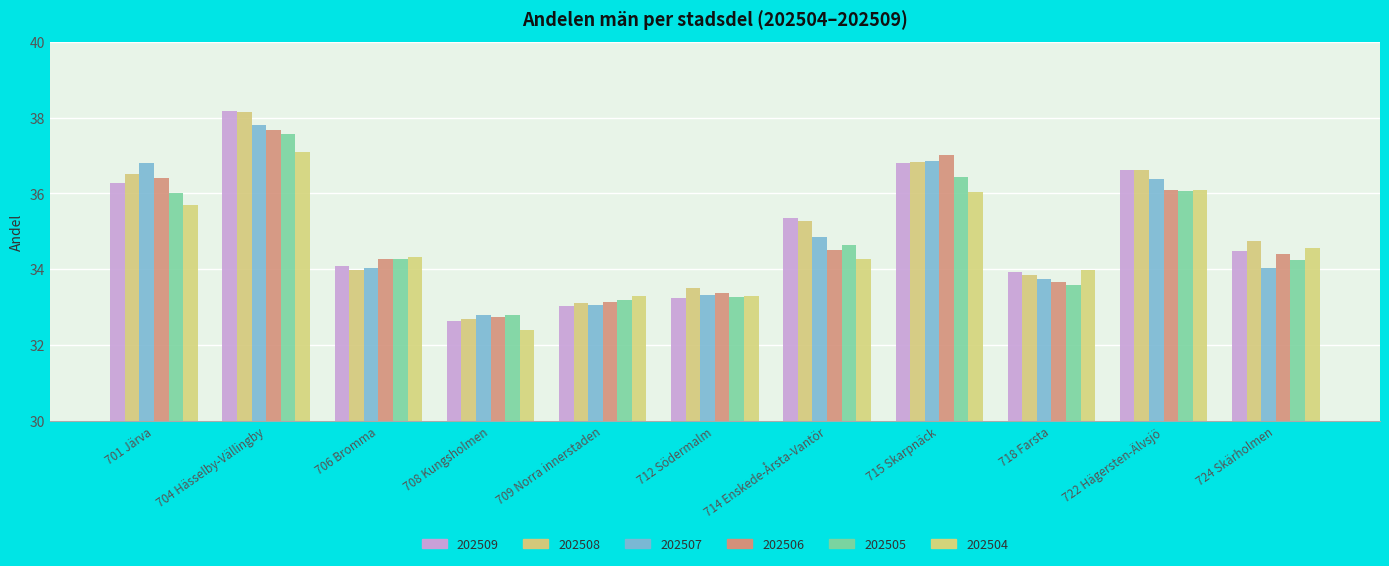

What is the total value across all series at 712 Södermalm?

200.0